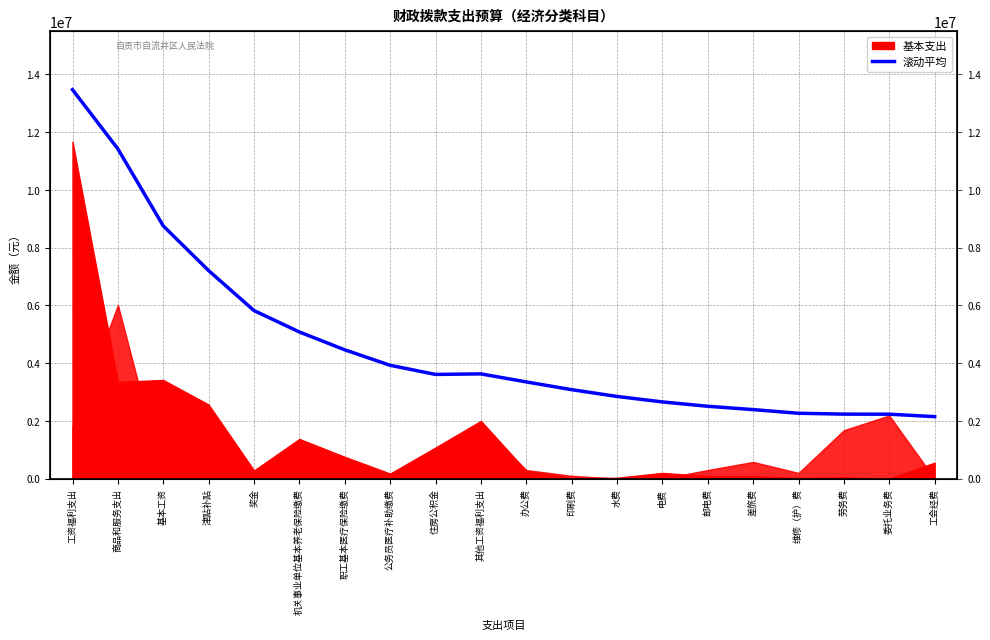

True or false: the data shows 3000442.8 at 劳务费.

False